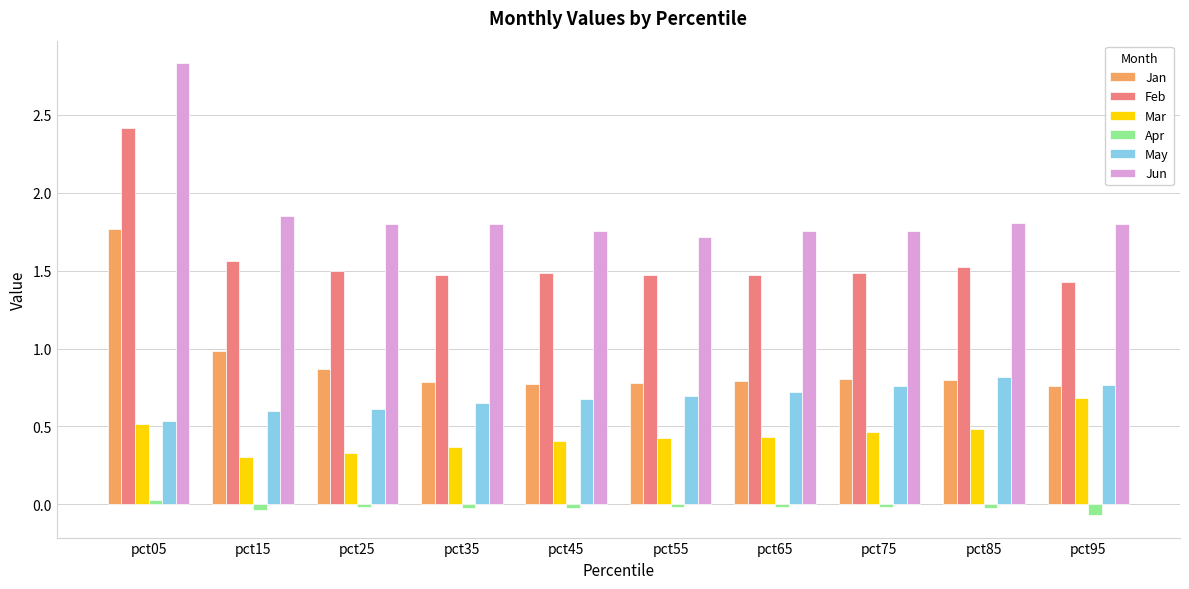

What is the difference between the maximum and minimum values in the Feb series?

1.0